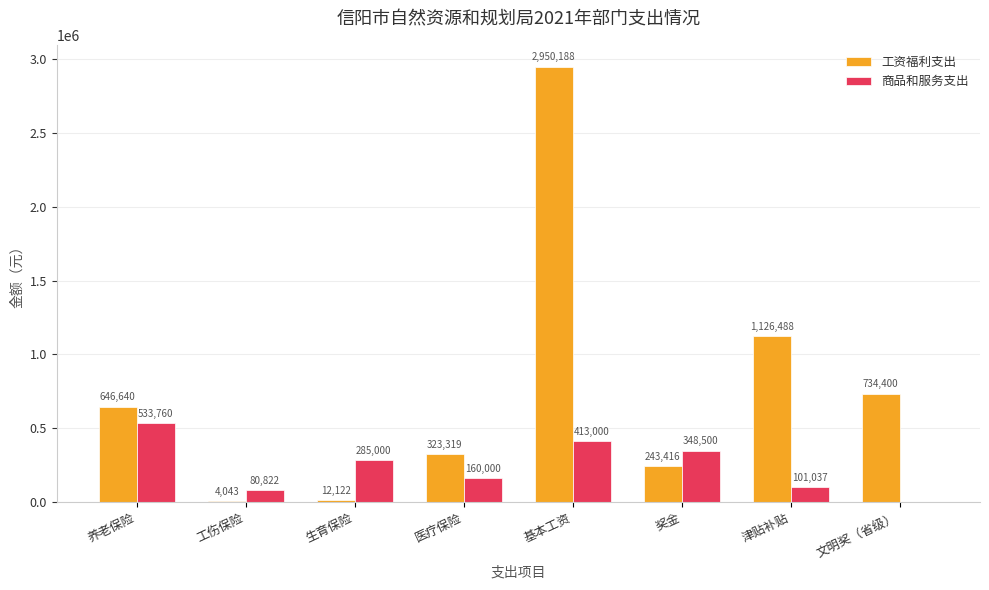

What is the sum of the 工资福利支出 values at 基本工资 and 津贴补贴?

4076676